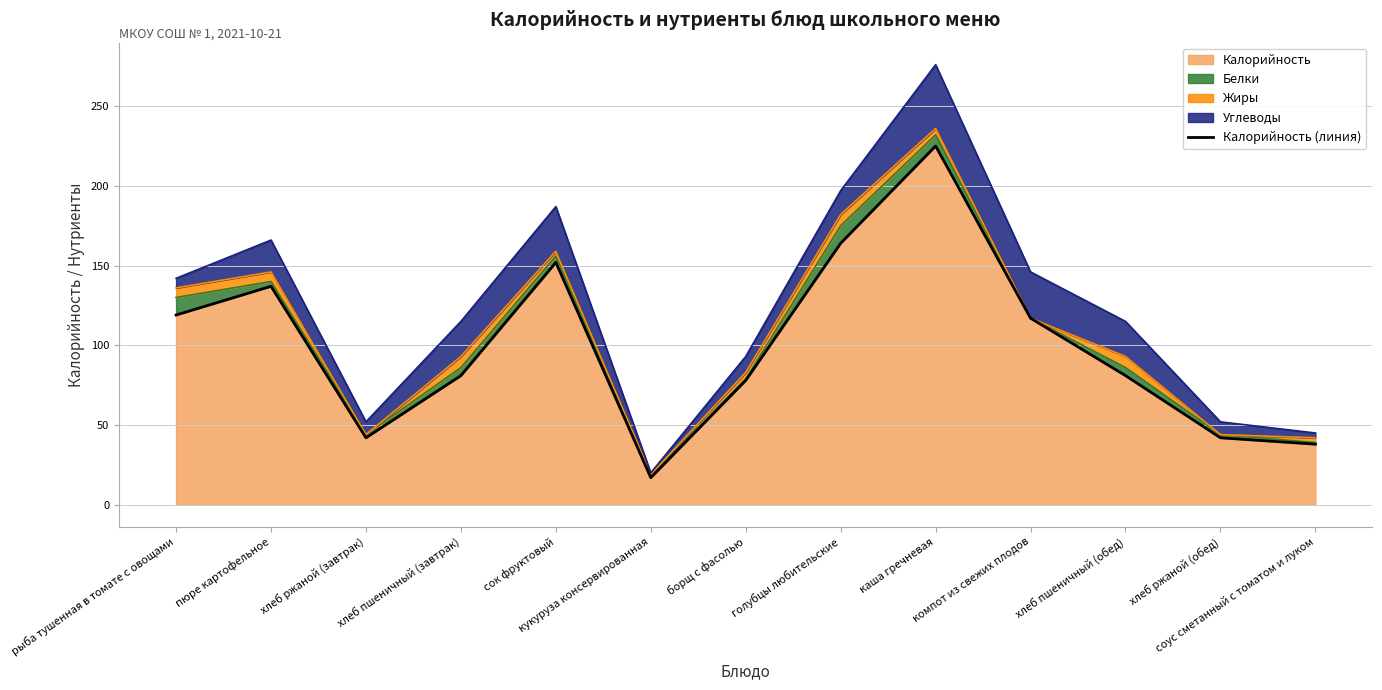

What is the minimum value for Калорийность?

17